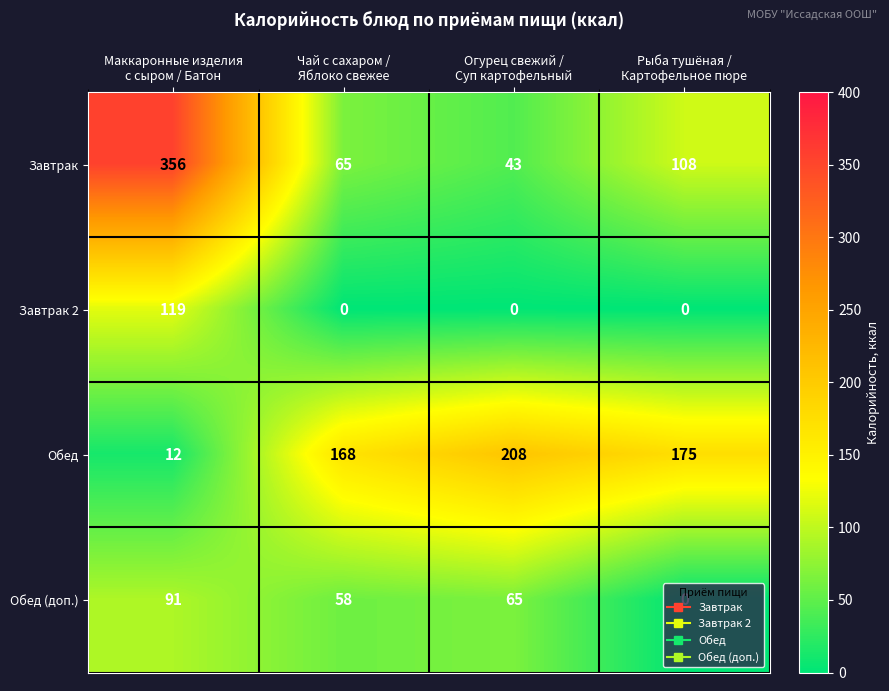

What is the maximum value for Обед?

208